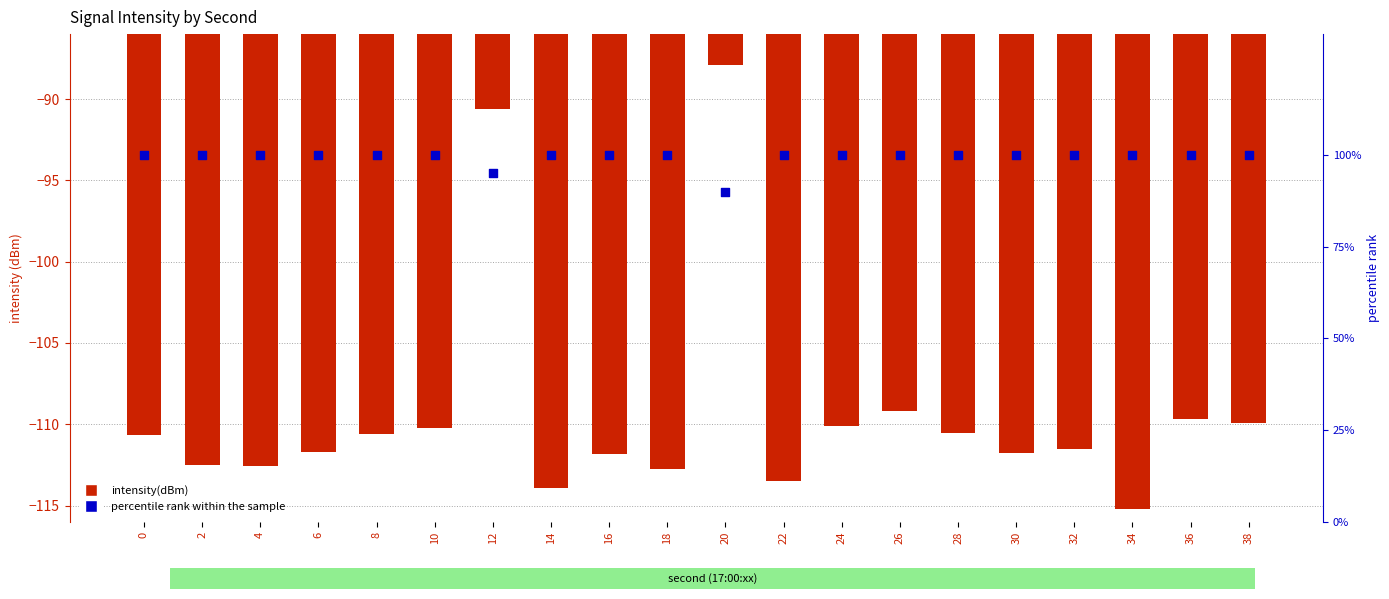

Which series contains the lowest Y value?

intensity(dBm)